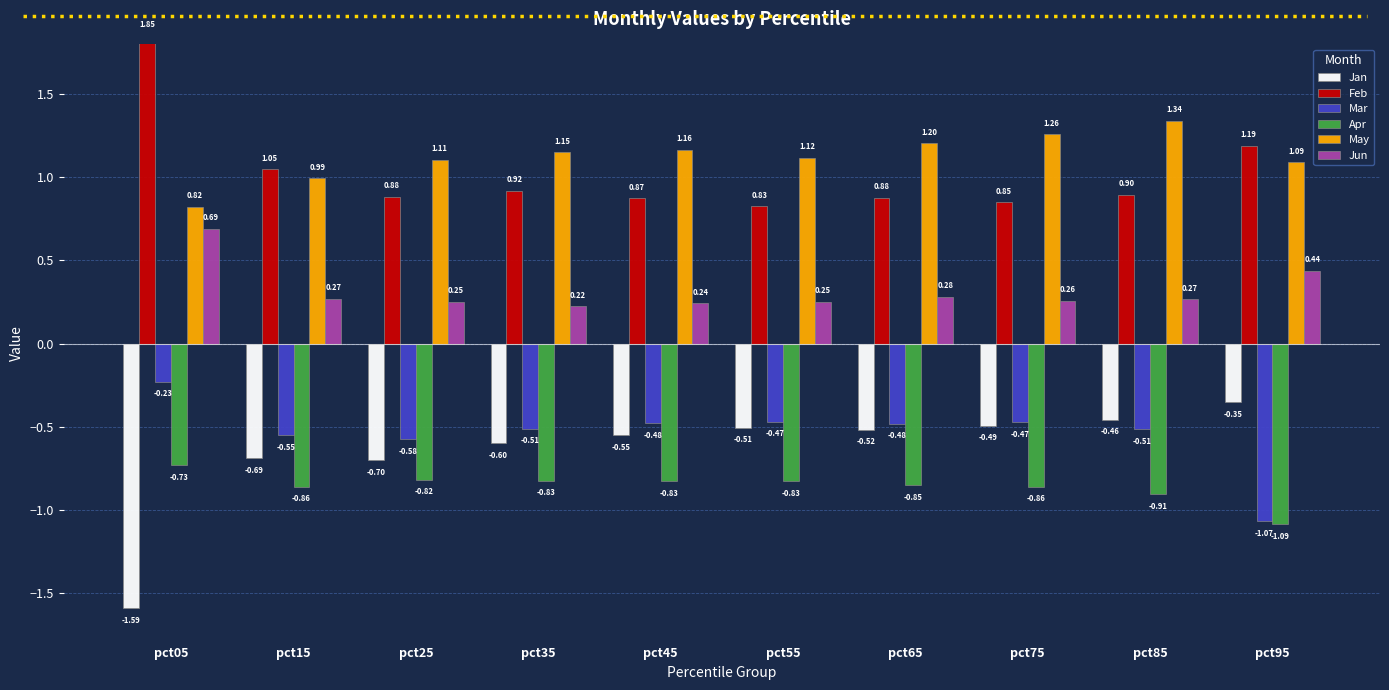

Count the number of categories in the chart.

10